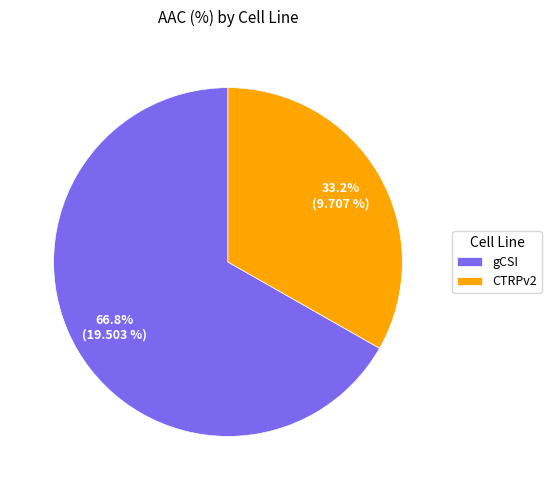

To the nearest percent, what is the combined percentage of gCSI and CTRPv2?

100%